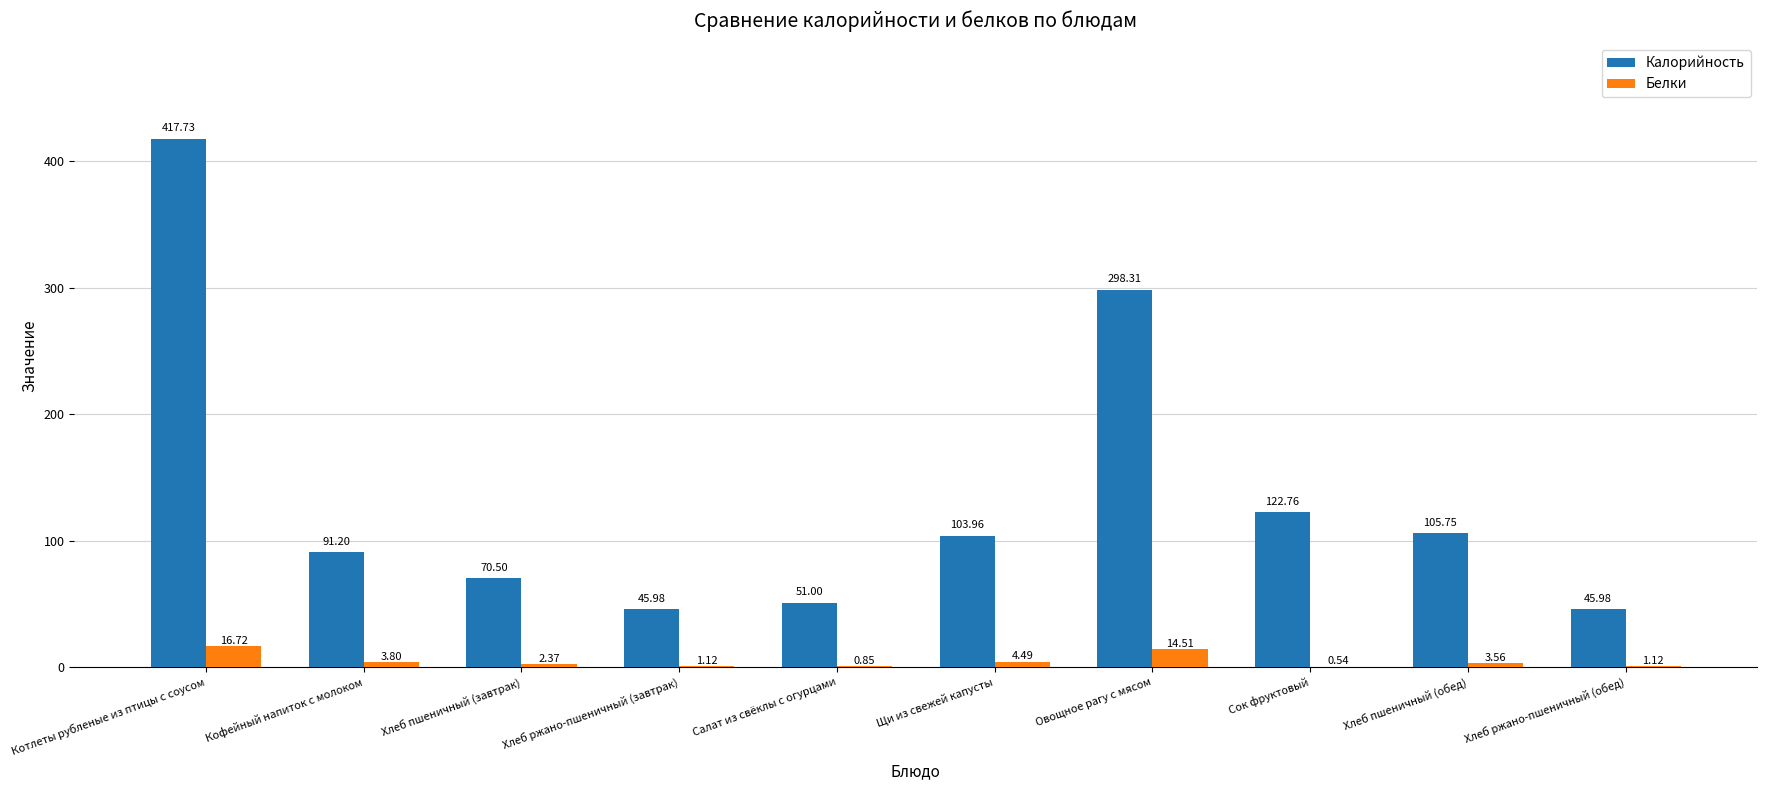

Is the value of Калорийность at Салат из свёклы с огурцами greater than the value of Белки at Хлеб ржано-пшеничный (завтрак)?

Yes